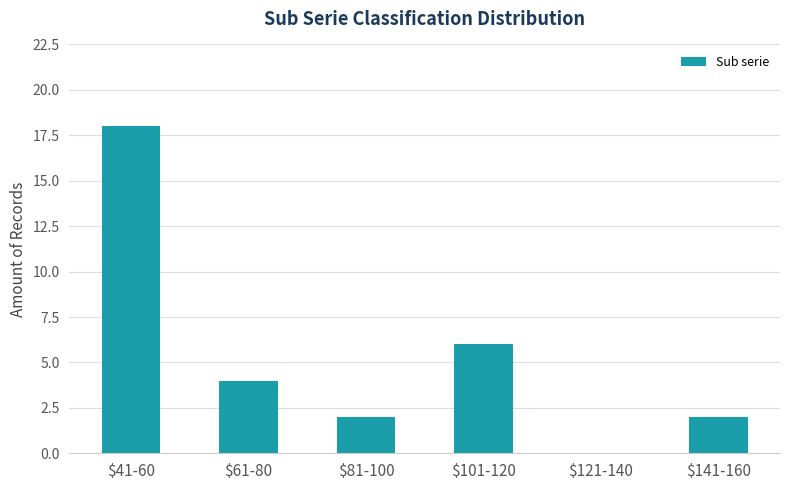

At which category does the chart reach its peak across all series?

$41-60